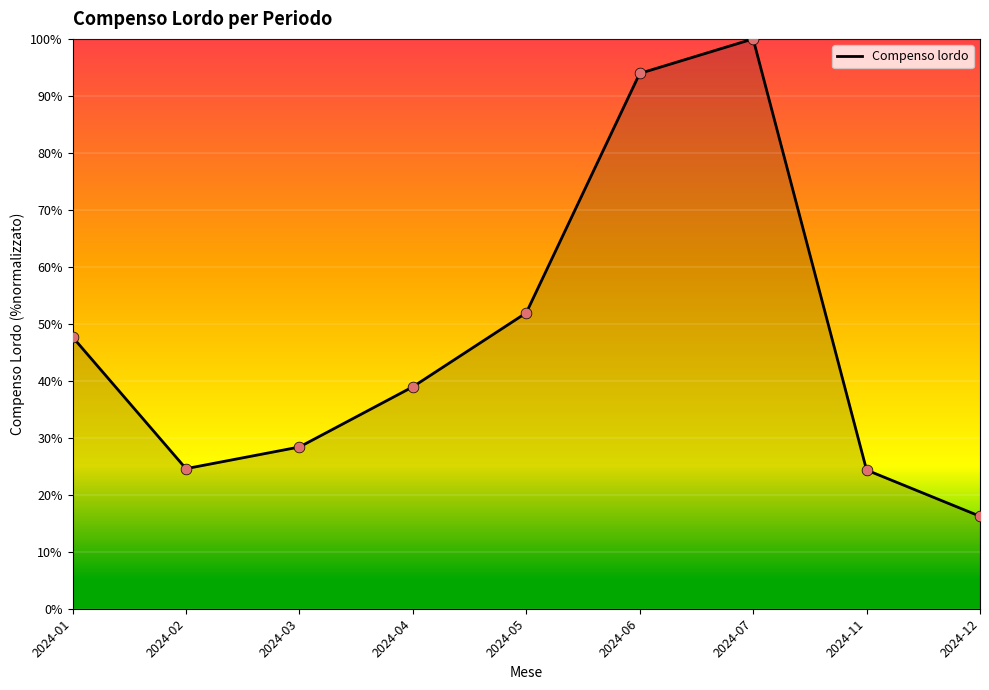

What is the change in value from 2024-02 to 2024-12?

-8.4